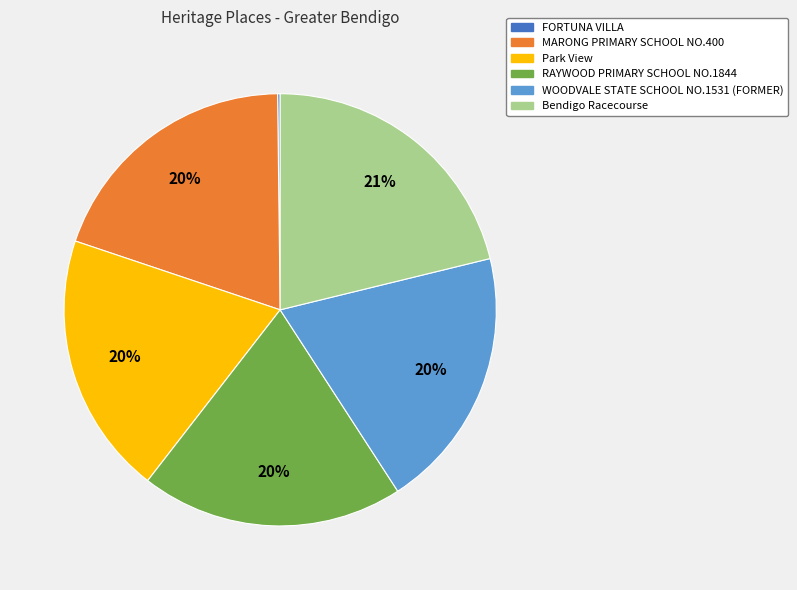

Approximately how many times larger is the value at RAYWOOD PRIMARY SCHOOL NO.1844 compared to MARONG PRIMARY SCHOOL NO.400?

1.0